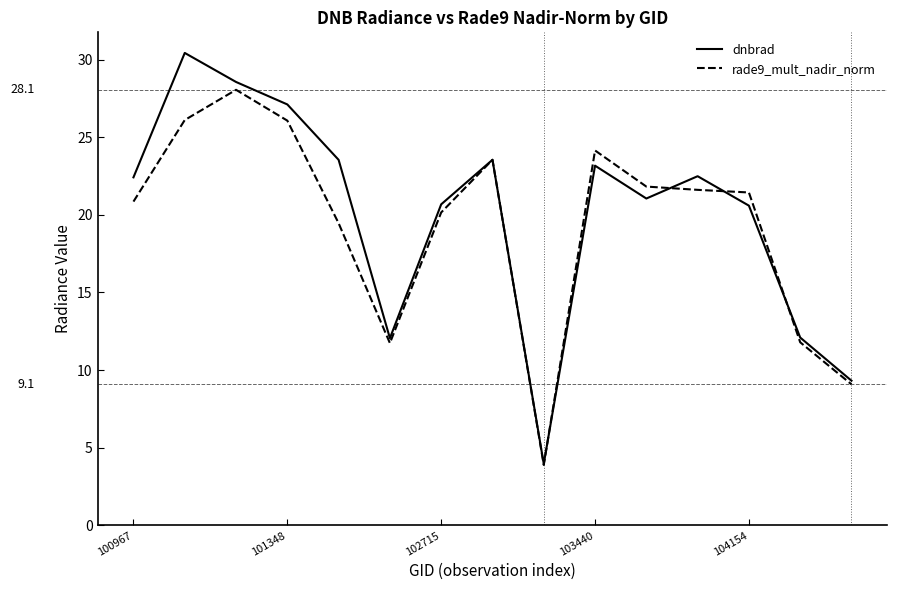

What is the maximum value shown in the chart?

30.4